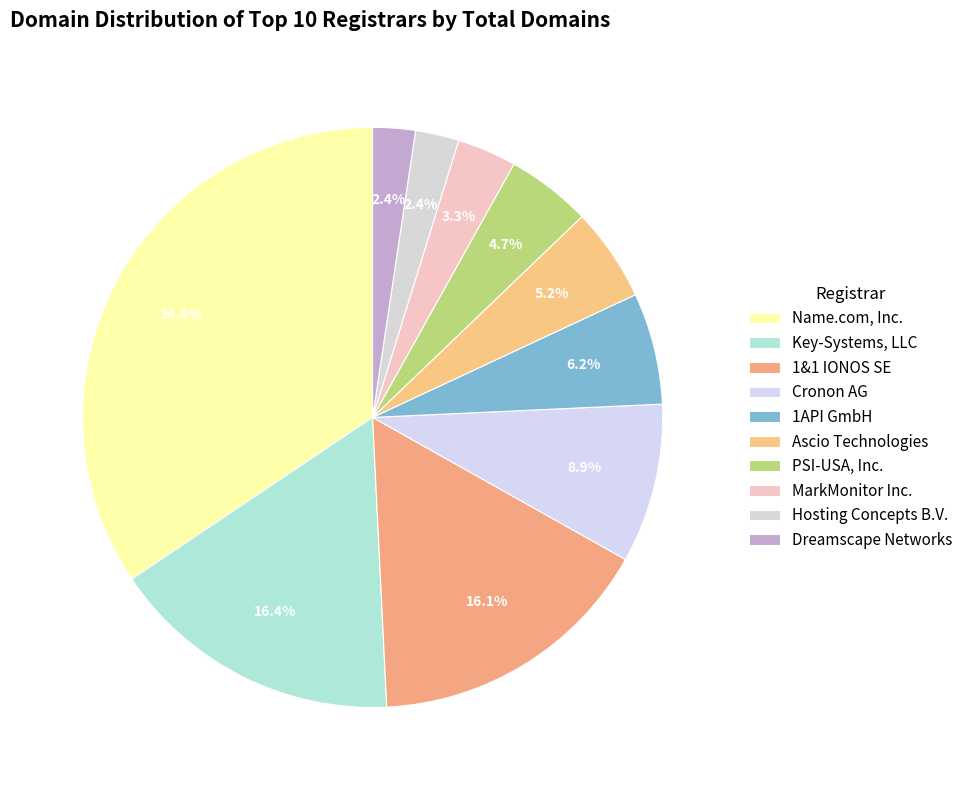

How many slices are in this pie chart?

10